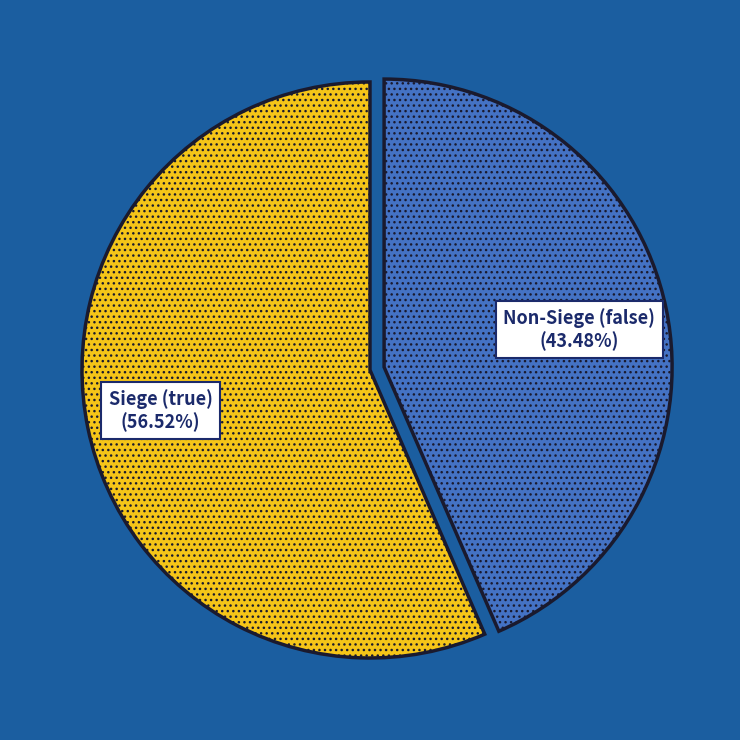

Rank the categories by value from lowest to highest.

Non-Siege (false), Siege (true)